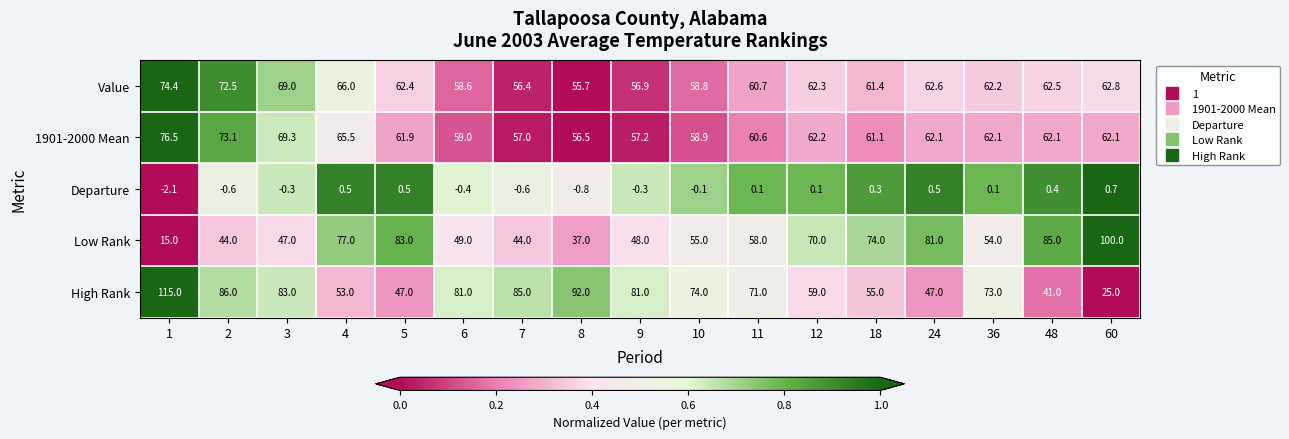

The Low Rank series shows 12.4 at 11. True or false?

False